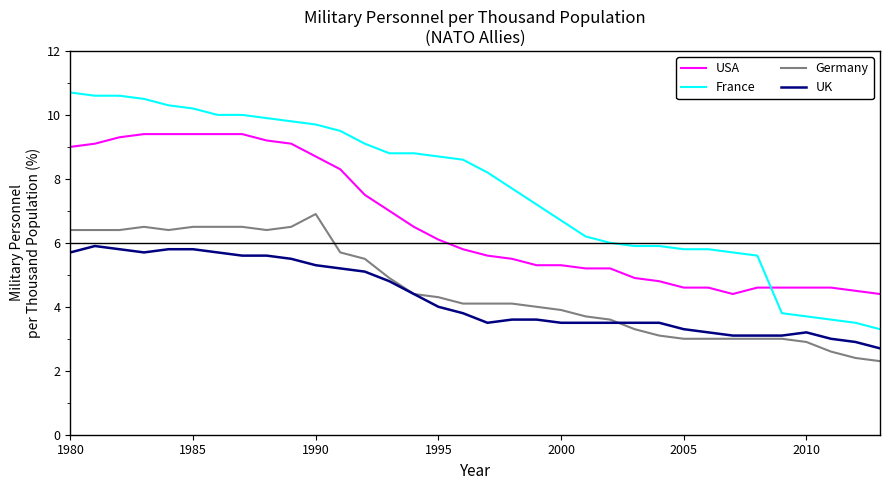

Rank the series by their maximum value, from highest to lowest.

France, USA, Germany, UK